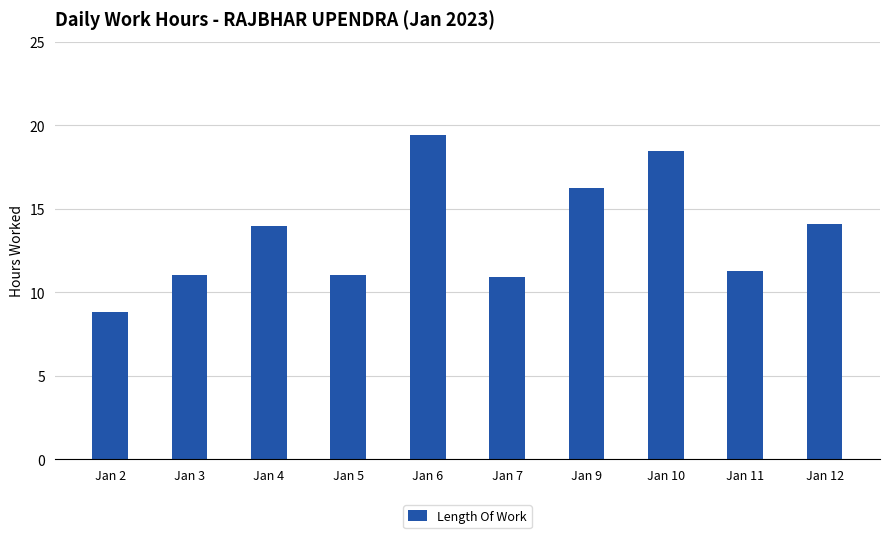

True or false: the data shows 17.1 at Jan 7.

False